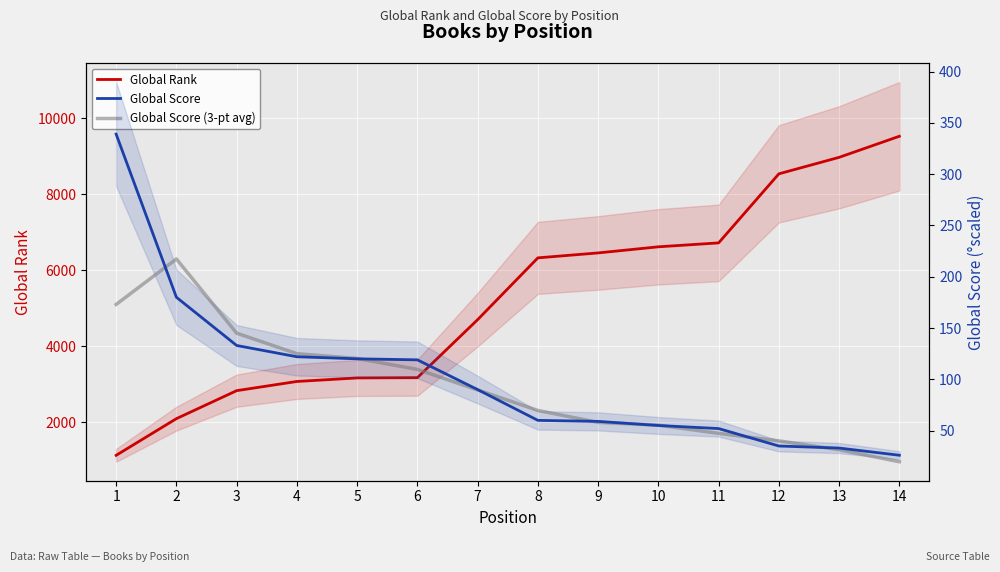

Which category has the lowest value across all series?

14